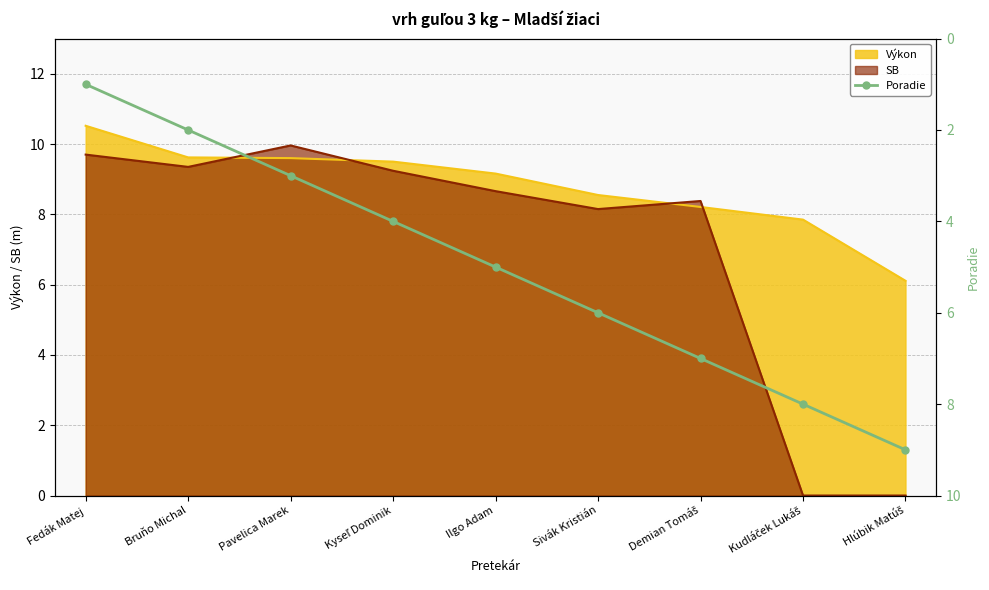

True or false: Výkon has a value of 9.6 at Bruňo Michal.

True